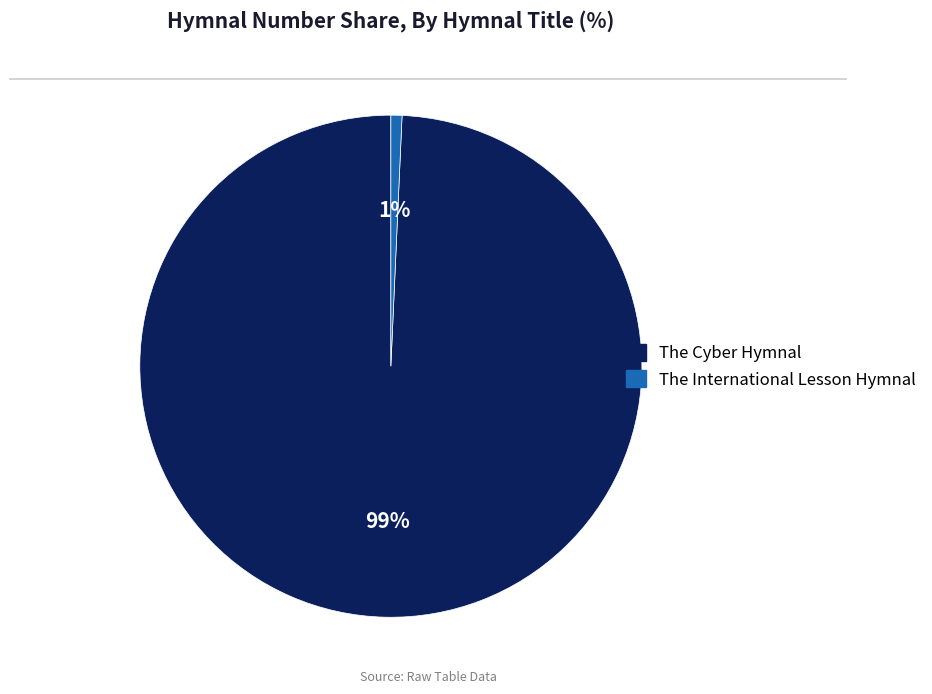

To the nearest percent, what is the average slice percentage?

50%